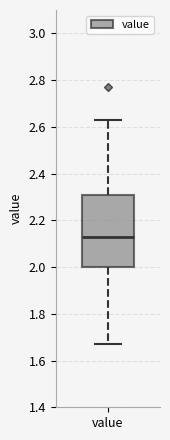

Transcribe this box plot: give where the median line is, the range the box spans, and where the two whiskers end, as read against the y-axis. The values are not printed on the chart, so give them approximately, as read against the axis.

median 2.14, box 2.00 to 2.30, whiskers 1.68 to 2.64